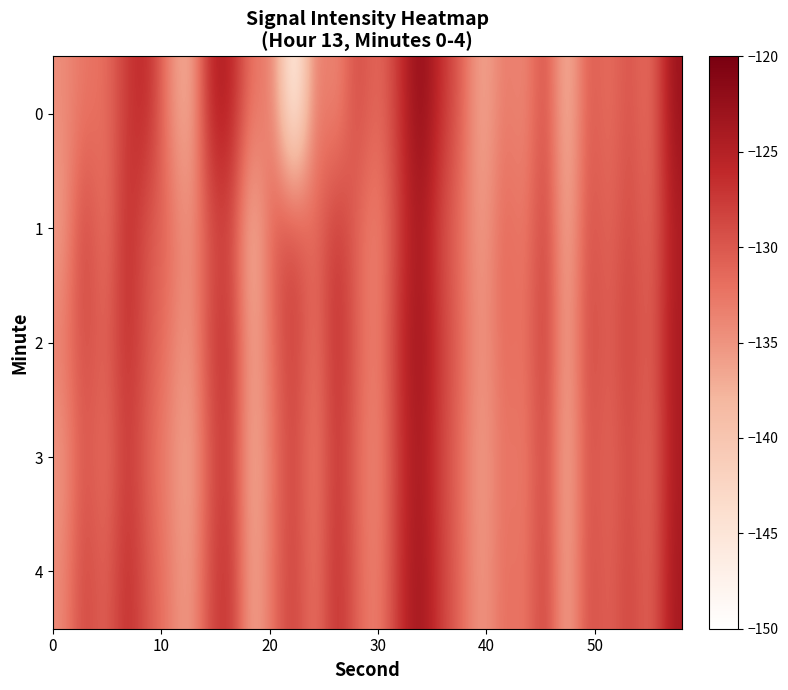

Rank the series by their maximum value, from lowest to highest.

3, 1, 4, 2, 0